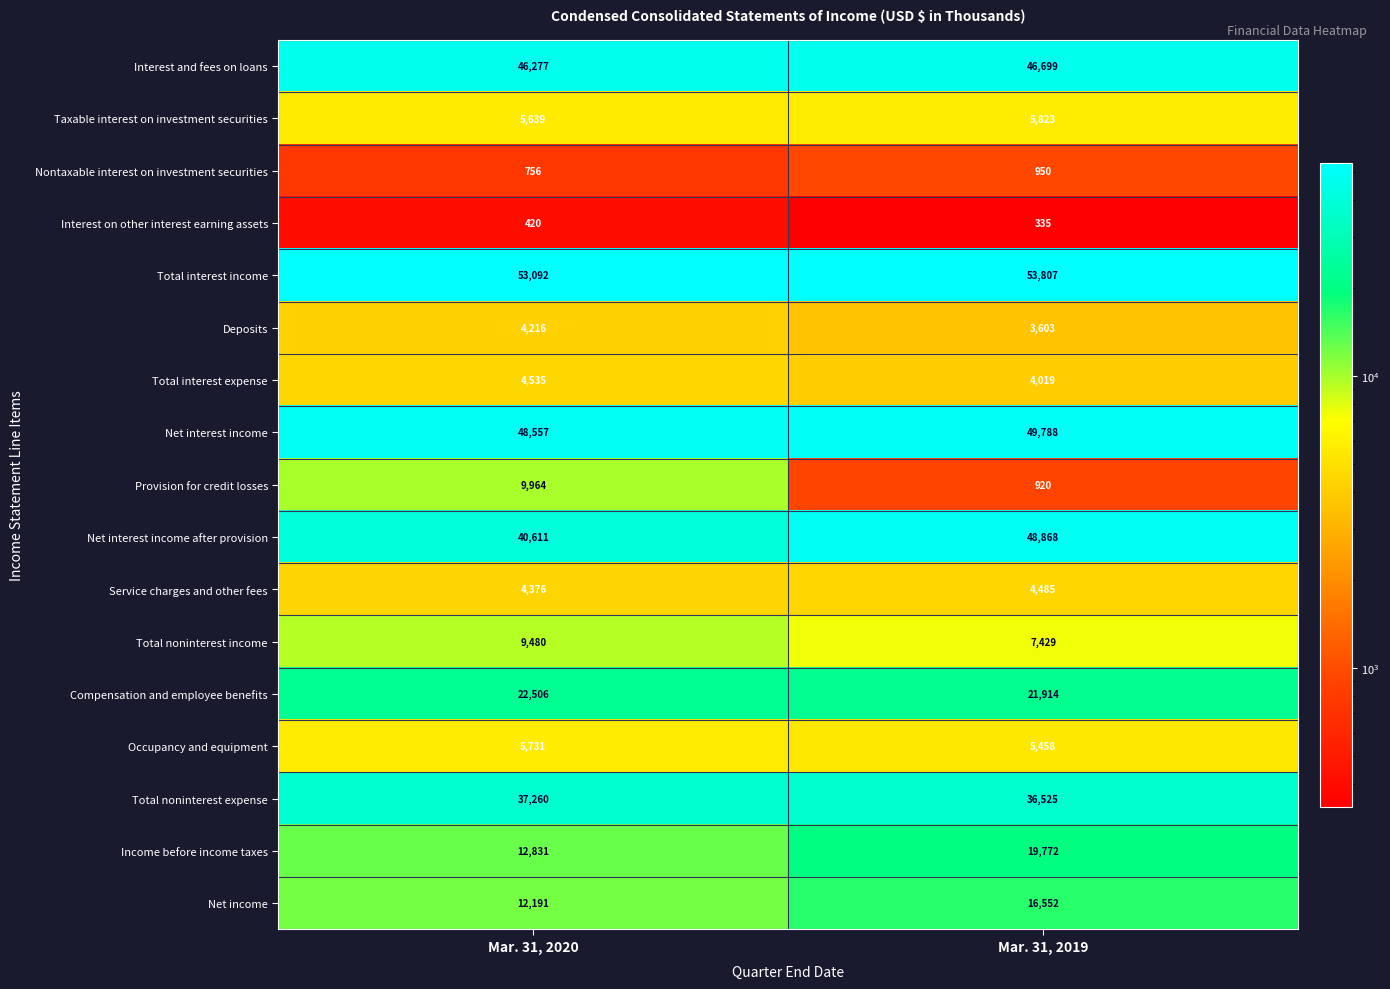

What is the sum of the Occupancy and equipment values at Mar. 31, 2020 and Mar. 31, 2019?

11189